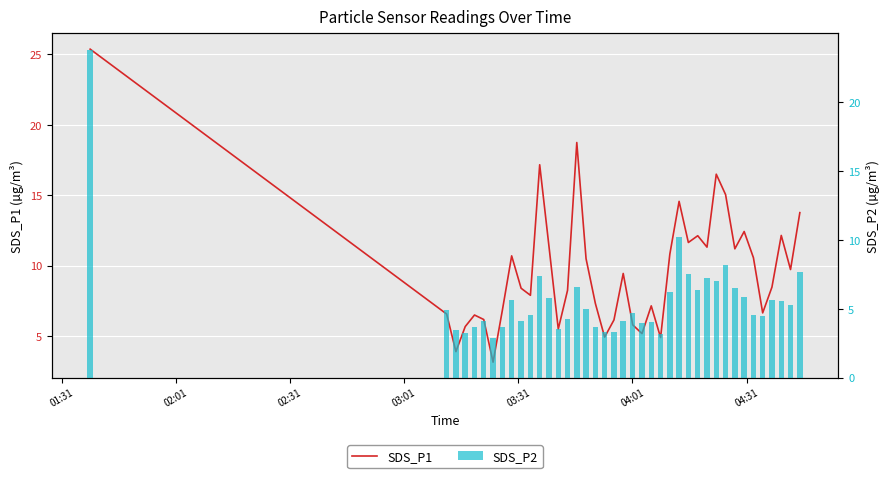

What is the sum of all SDS_P2 values?

225.5